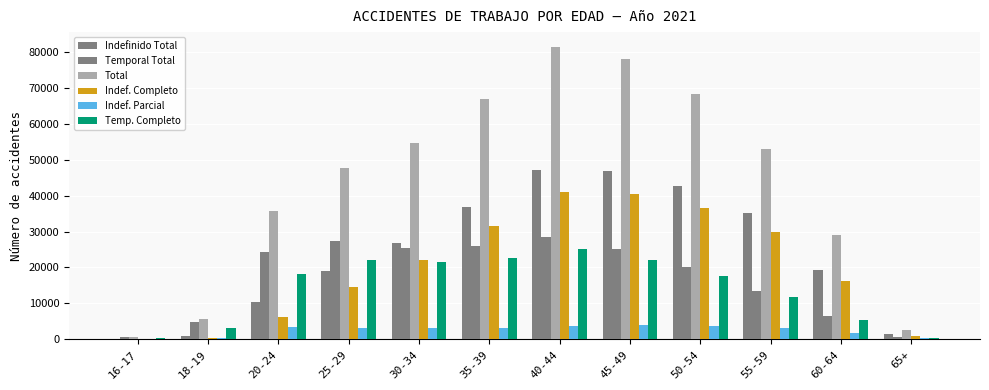

How many categories are shown in the chart?

12